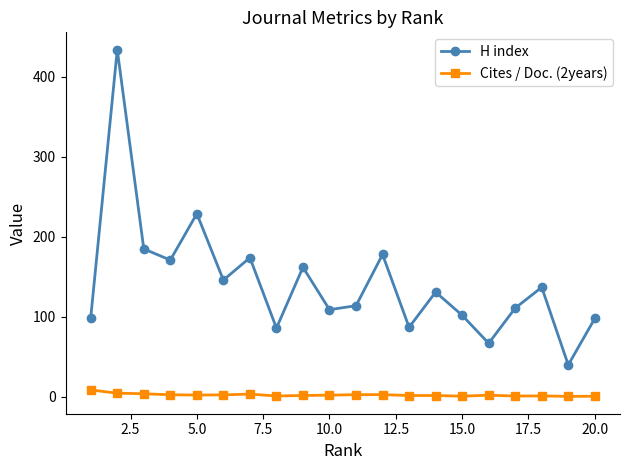

What is the value of the Cites / Doc. (2years) point at the 3rd from the left?

4.0